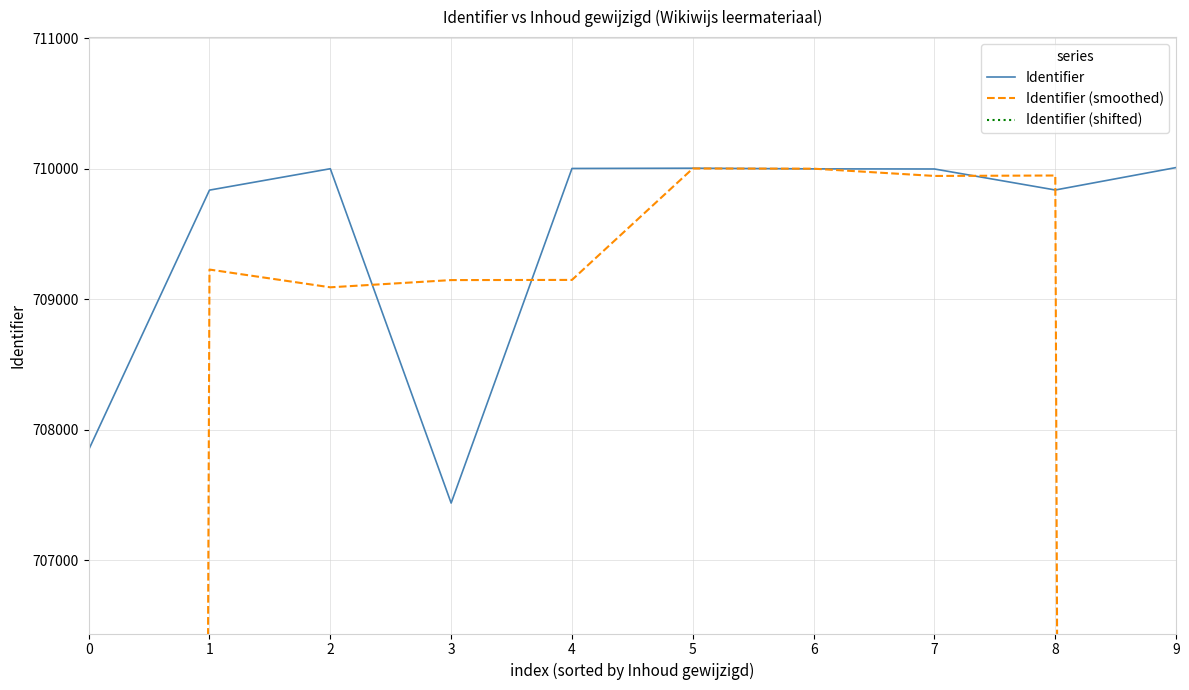

Where does the Identifier (shifted) series first go above 703400?

2